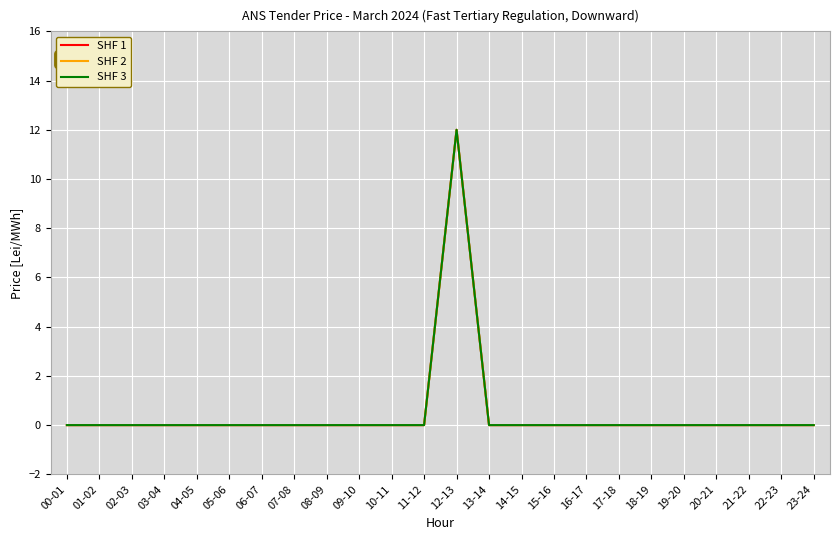

Does the chart display data point markers on the line(s)?

No